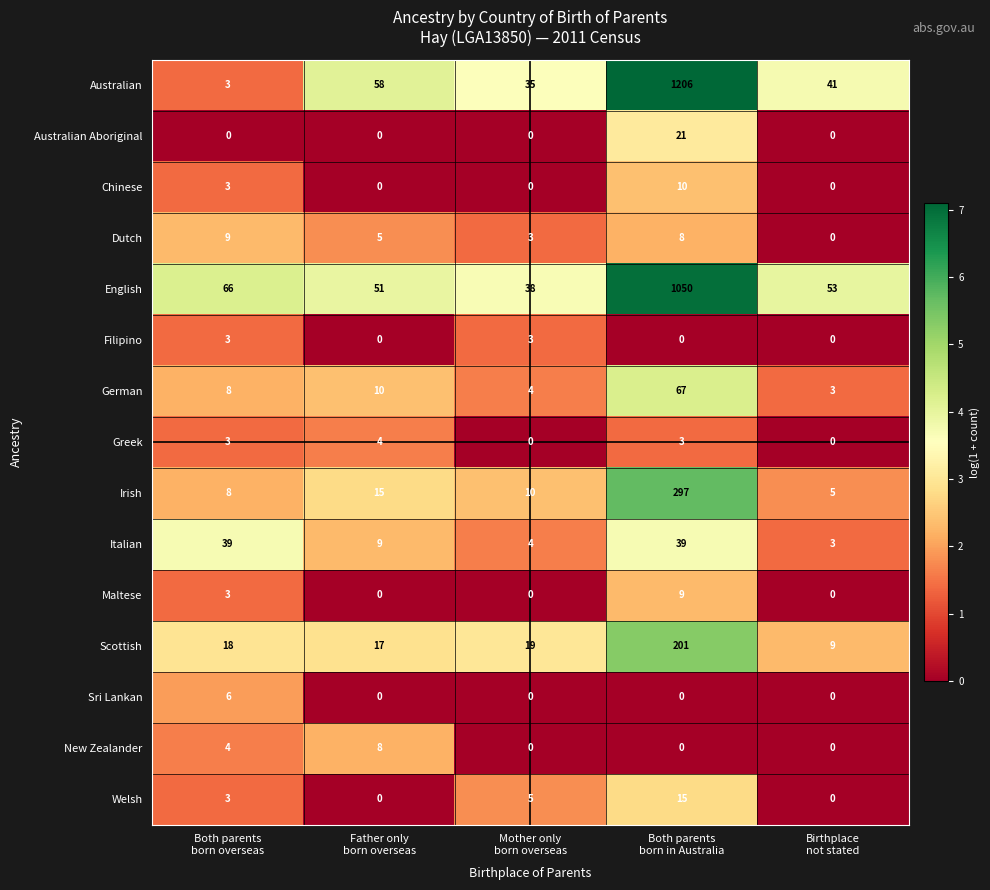

What is the greatest value displayed?

1206